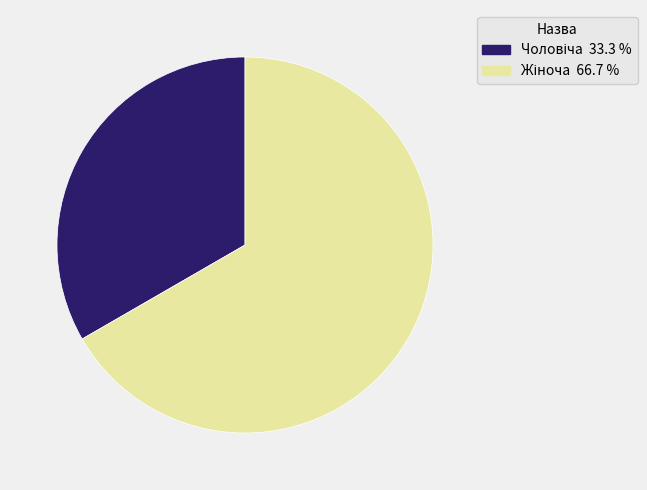

Does any single category account for the majority?

Yes